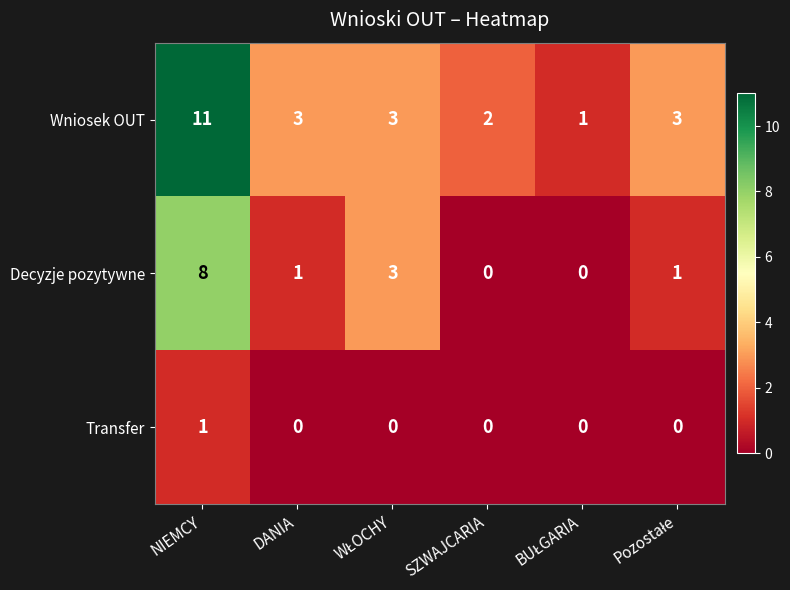

Which series has the largest range (max minus min)?

Wniosek OUT